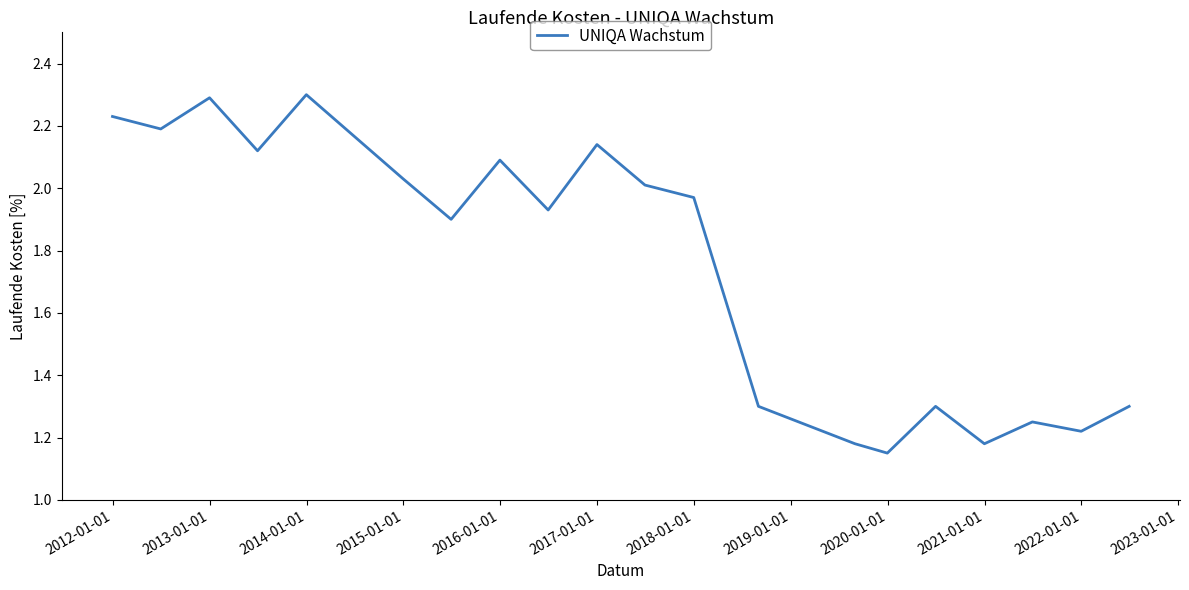

What is the maximum value shown in the chart?

2.3